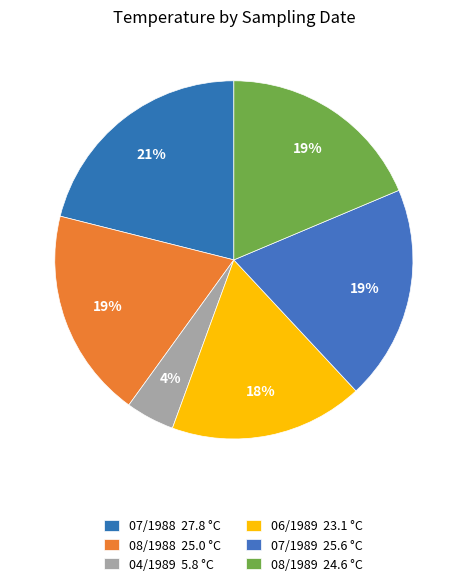

Count the number of slices in the pie.

6